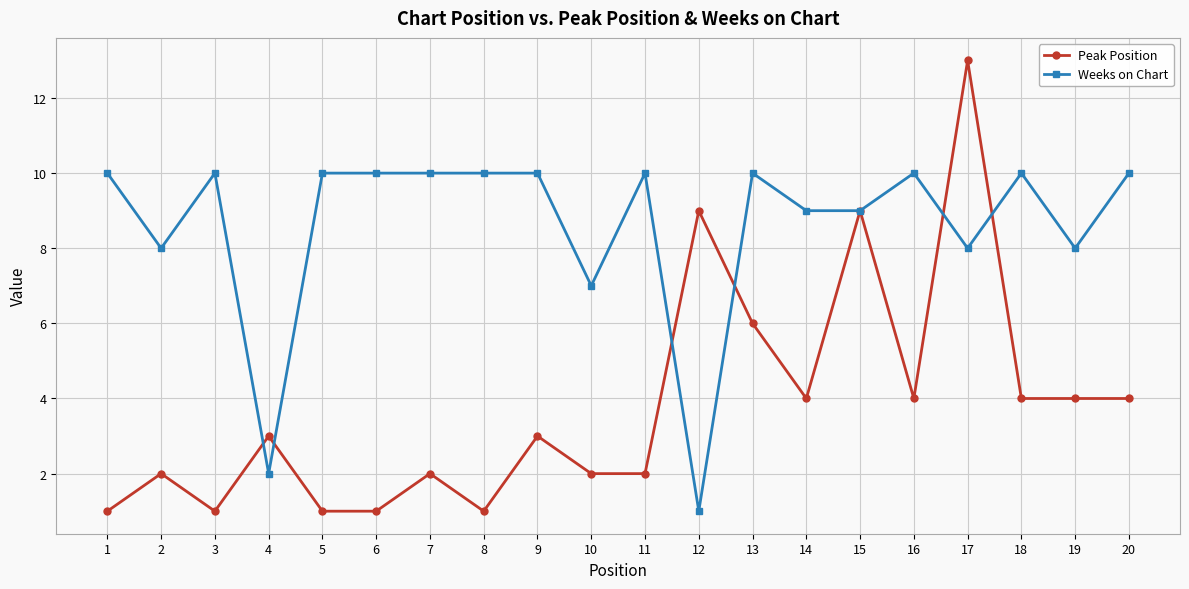

What is the maximum value for Peak Position?

13